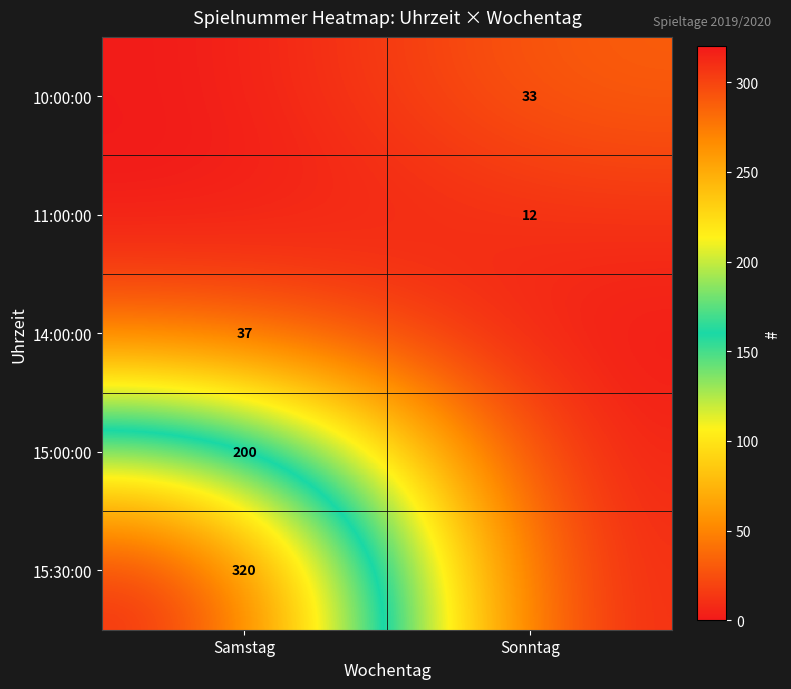

What is the maximum value shown in the chart?

320